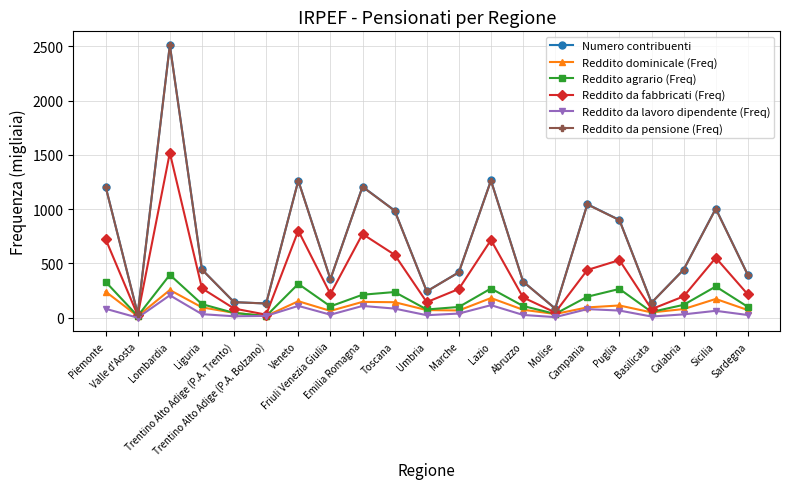

Between Marche and Molise, which series saw the biggest shift?

Numero contribuenti